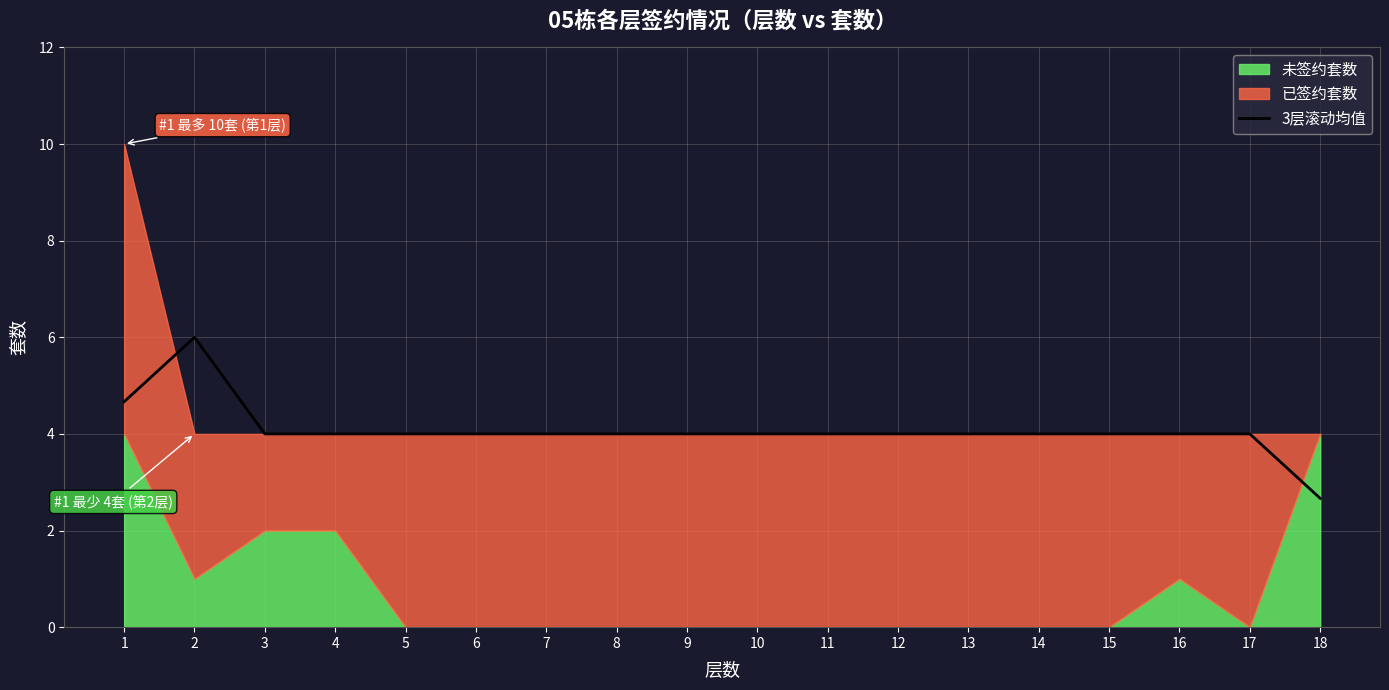

At which label does the data first exceed 4?

1